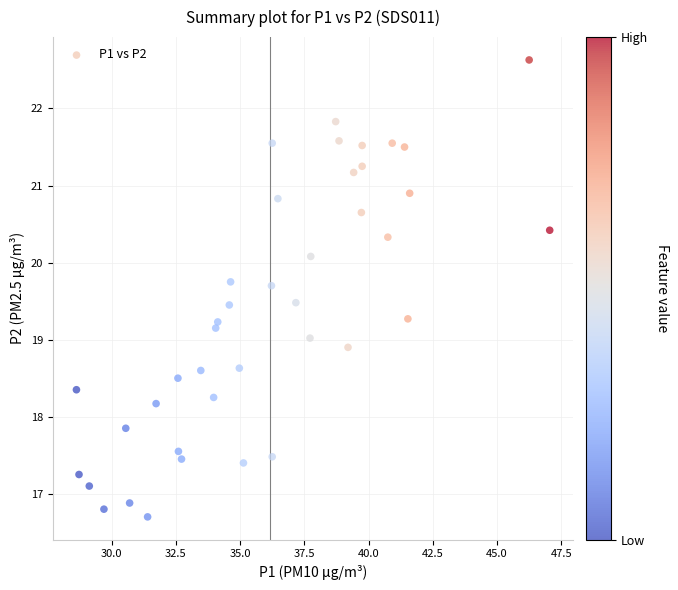

What is the range of Y values (max minus min)?

5.9